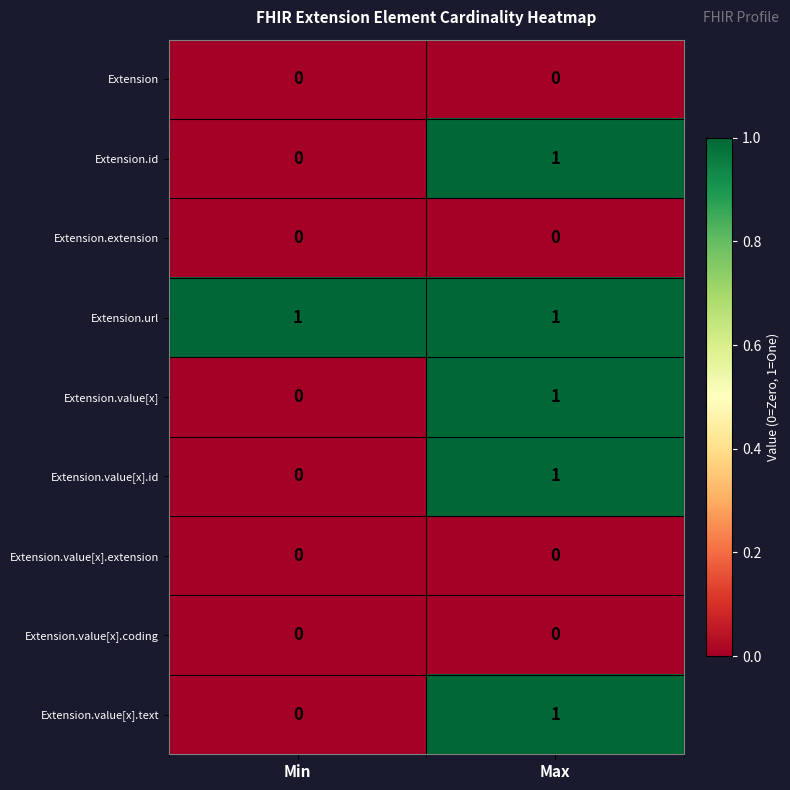

Reading right to left, extract all data points from this chart.

Extension: Max=0	Min=0
Extension.id: Max=1	Min=0
Extension.extension: Max=0	Min=0
Extension.url: Max=1	Min=1
Extension.value[x]: Max=1	Min=0
Extension.value[x].id: Max=1	Min=0
Extension.value[x].extension: Max=0	Min=0
Extension.value[x].coding: Max=0	Min=0
Extension.value[x].text: Max=1	Min=0